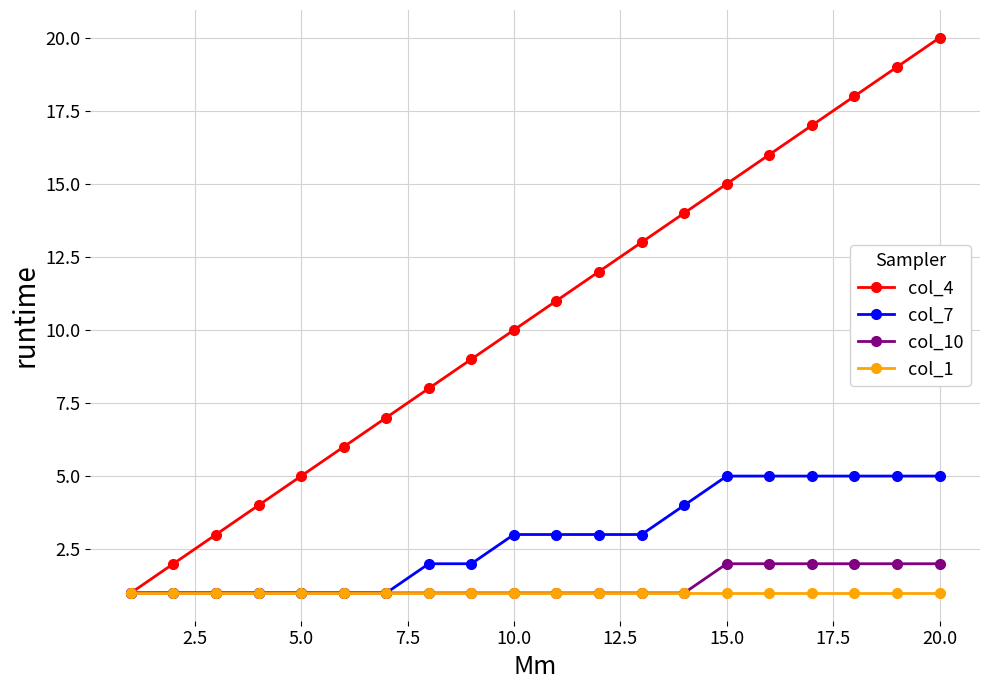

Rank the series by their maximum value, from lowest to highest.

col_1, col_10, col_7, col_4